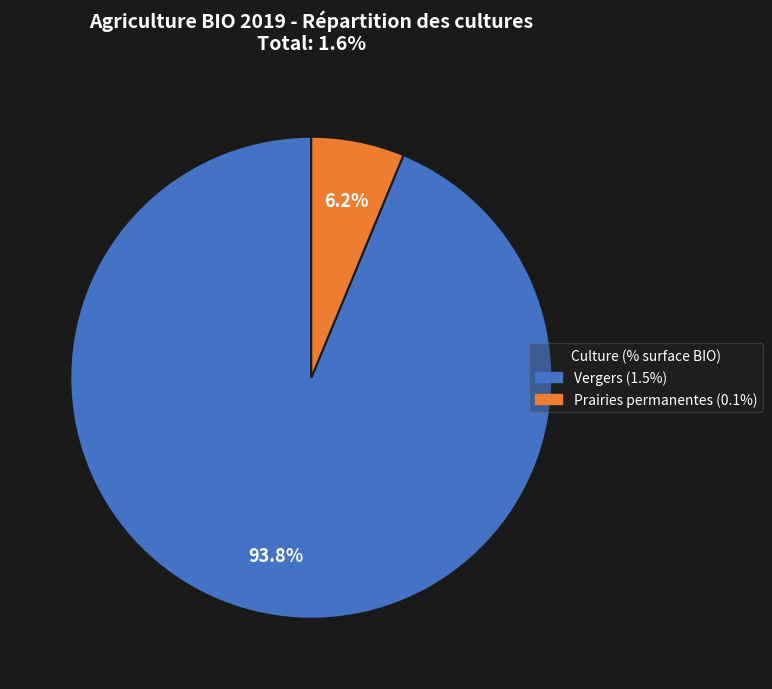

What percentage do Prairies permanentes and Vergers together represent?

100.0%